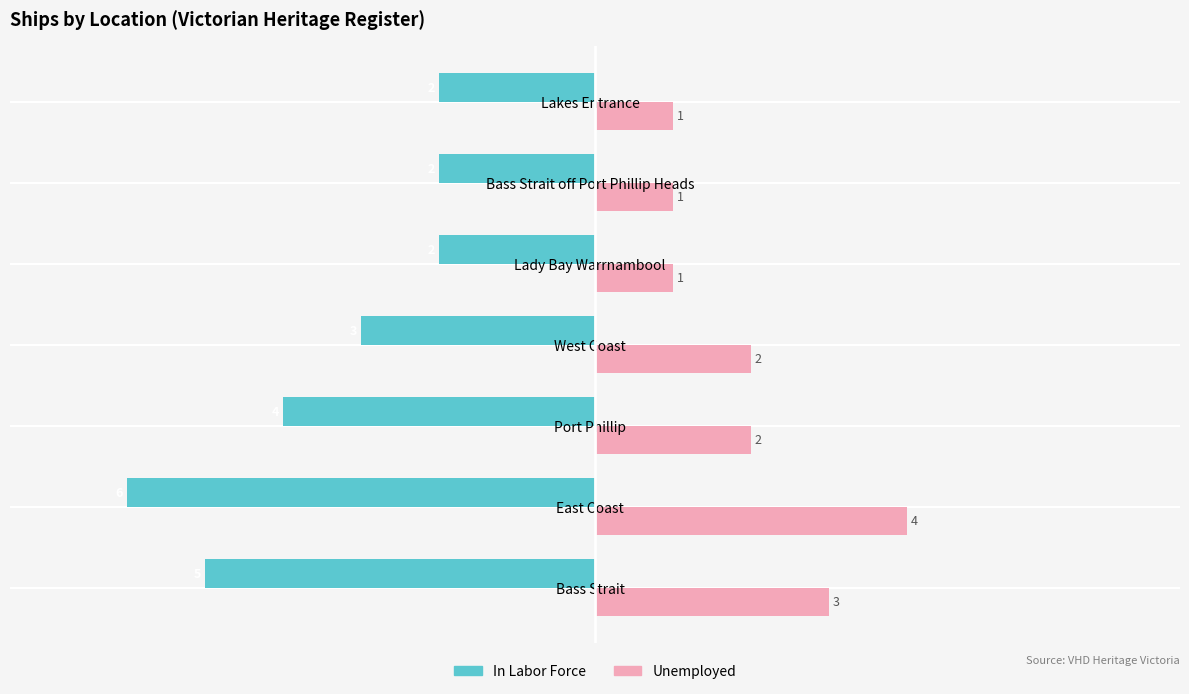

What is the sum of all In Labor Force values?

-24